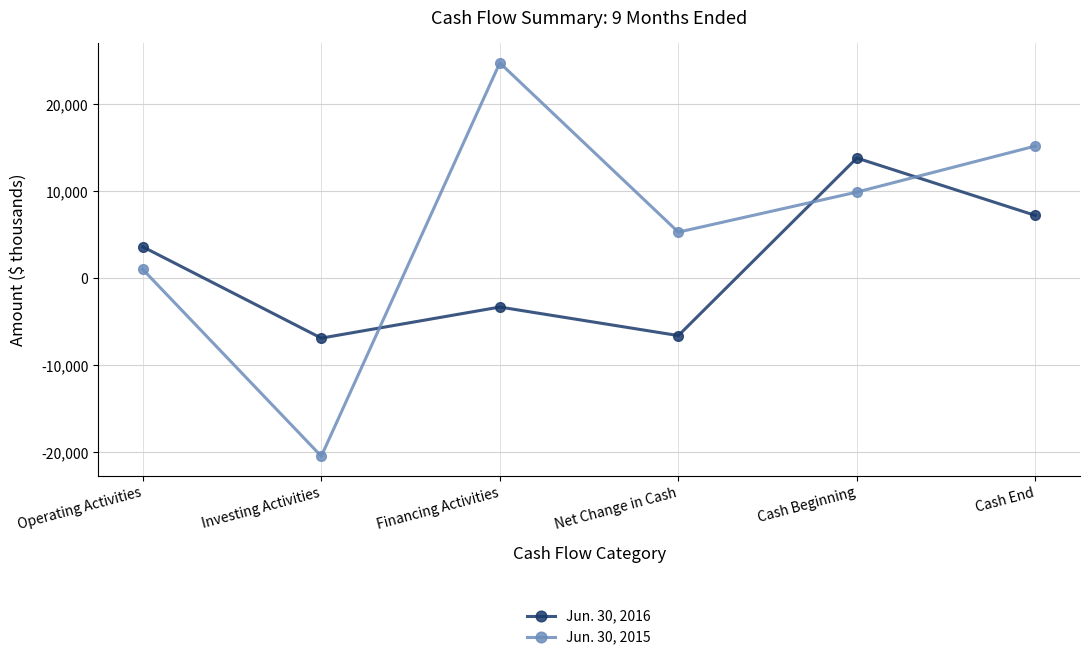

How many distinct data groups are displayed?

2